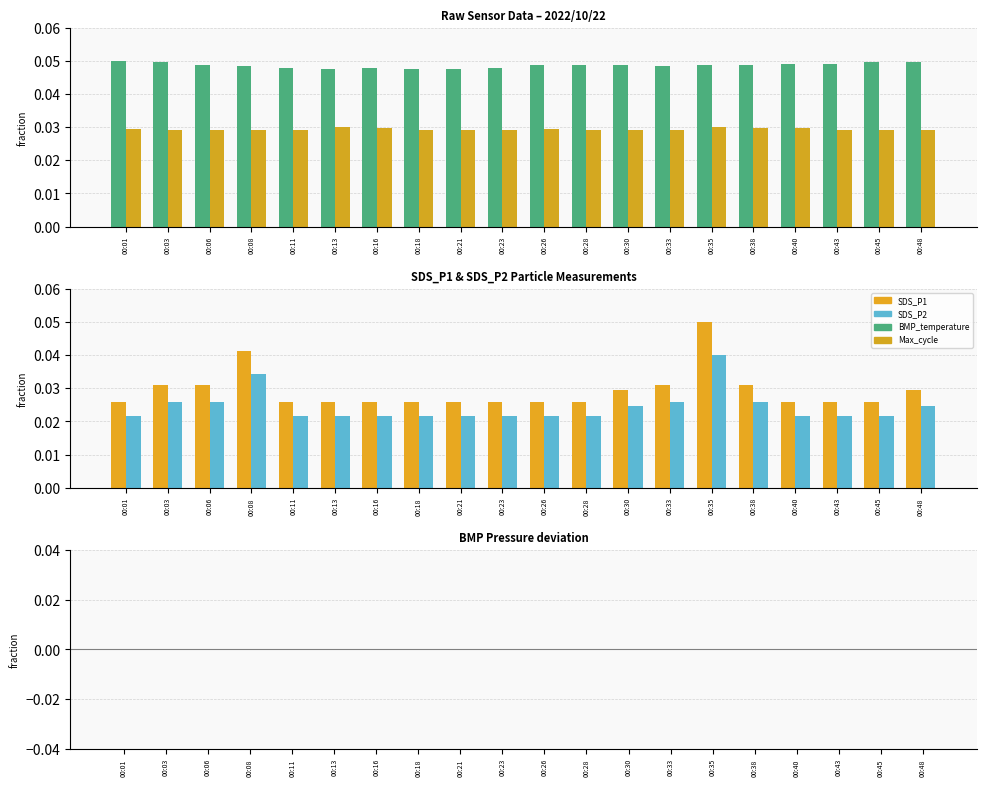

Which series changed the most between 00:16 and 00:28?

BMP_temperature